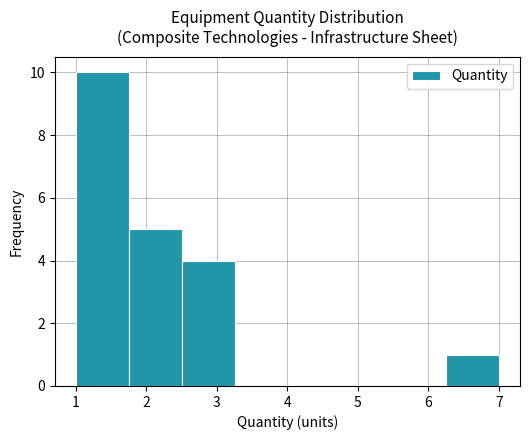

Over which range of the x-axis is the bar tallest?

1.00 to 1.75